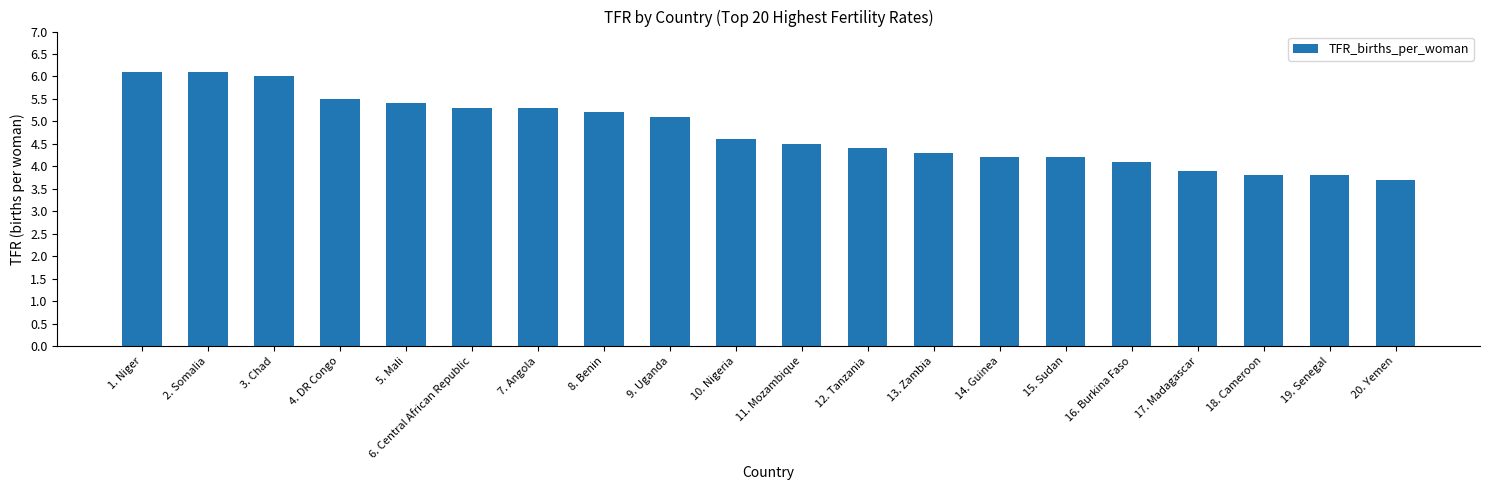

What is the minimum value shown in the chart?

3.7